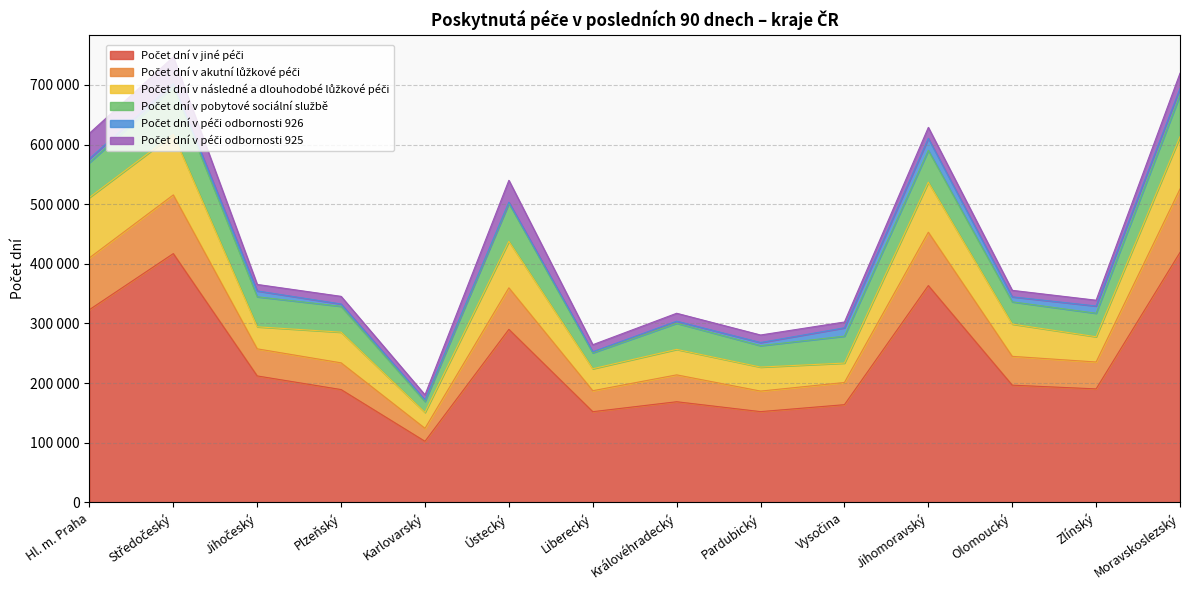

What is the maximum value for Počet dní v jiné péči?

419176